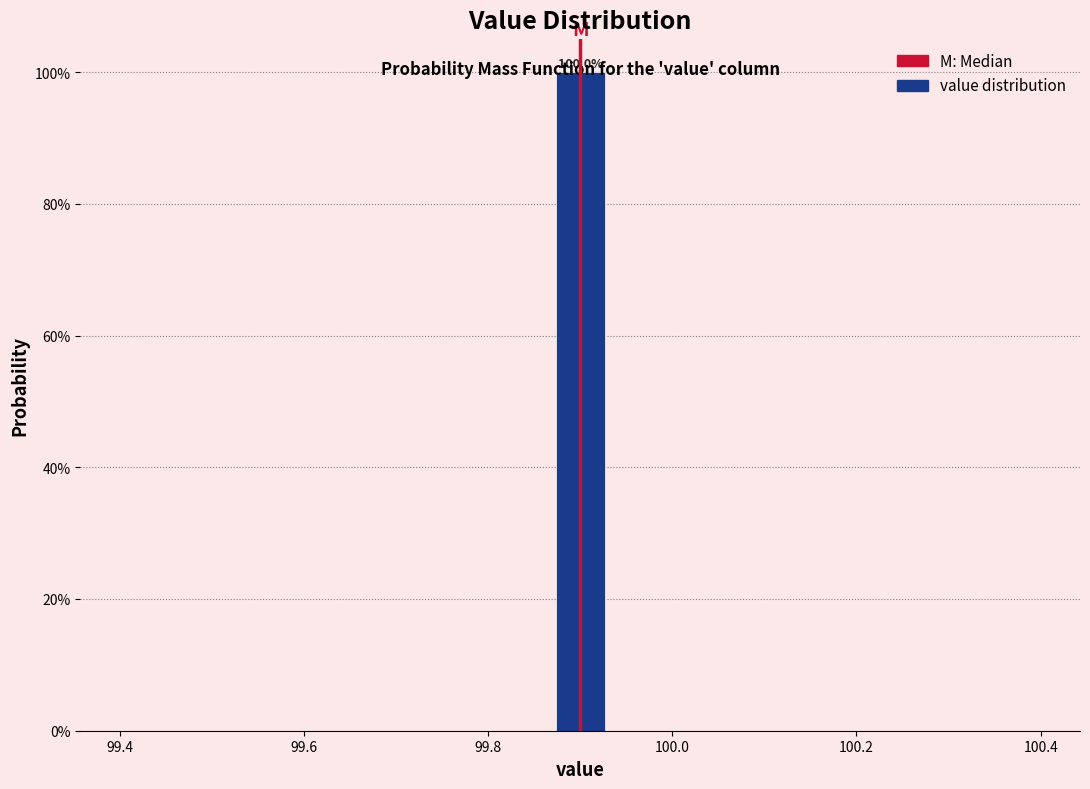

Around what value on the x-axis is the tallest bar? Give the approximate position of its centre, as read against the axis.

99.90